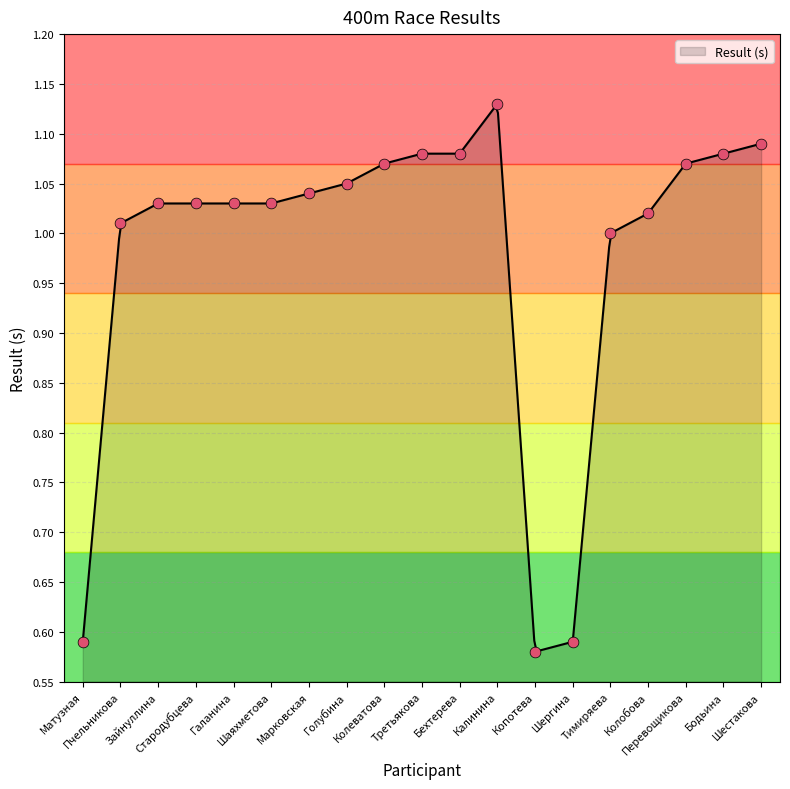

What is the ratio of the value at Калинина to the value at Перевощикова?

1.1